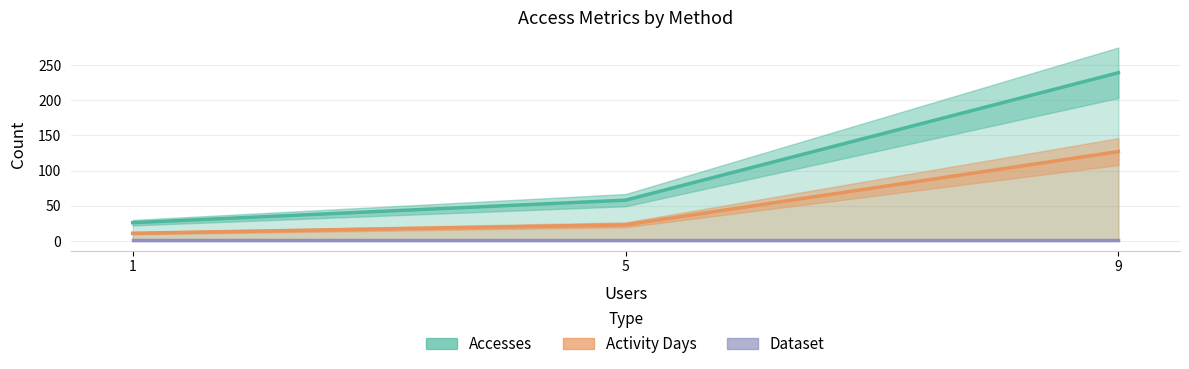

Is it true that Accesses equals 72 at 9?

False